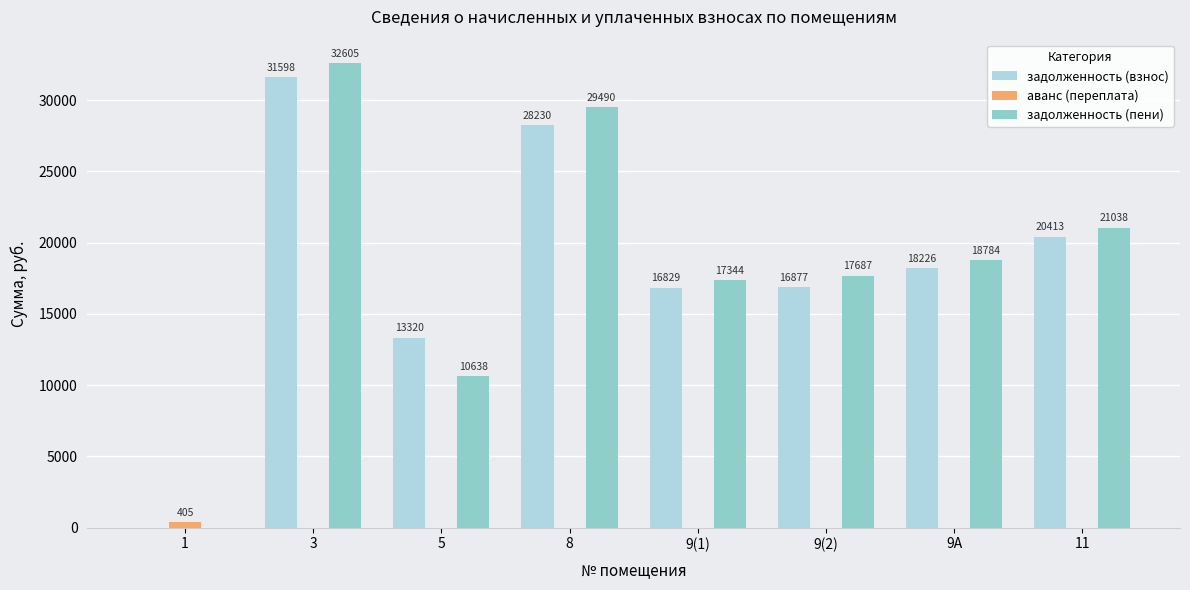

What is the sum of all задолженность (пени) values?

147588.9